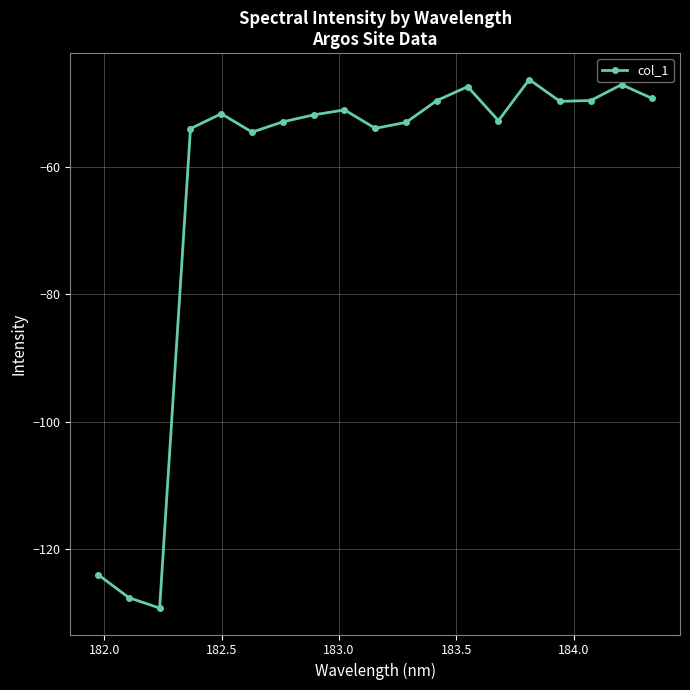

How many lines are shown in the chart?

1